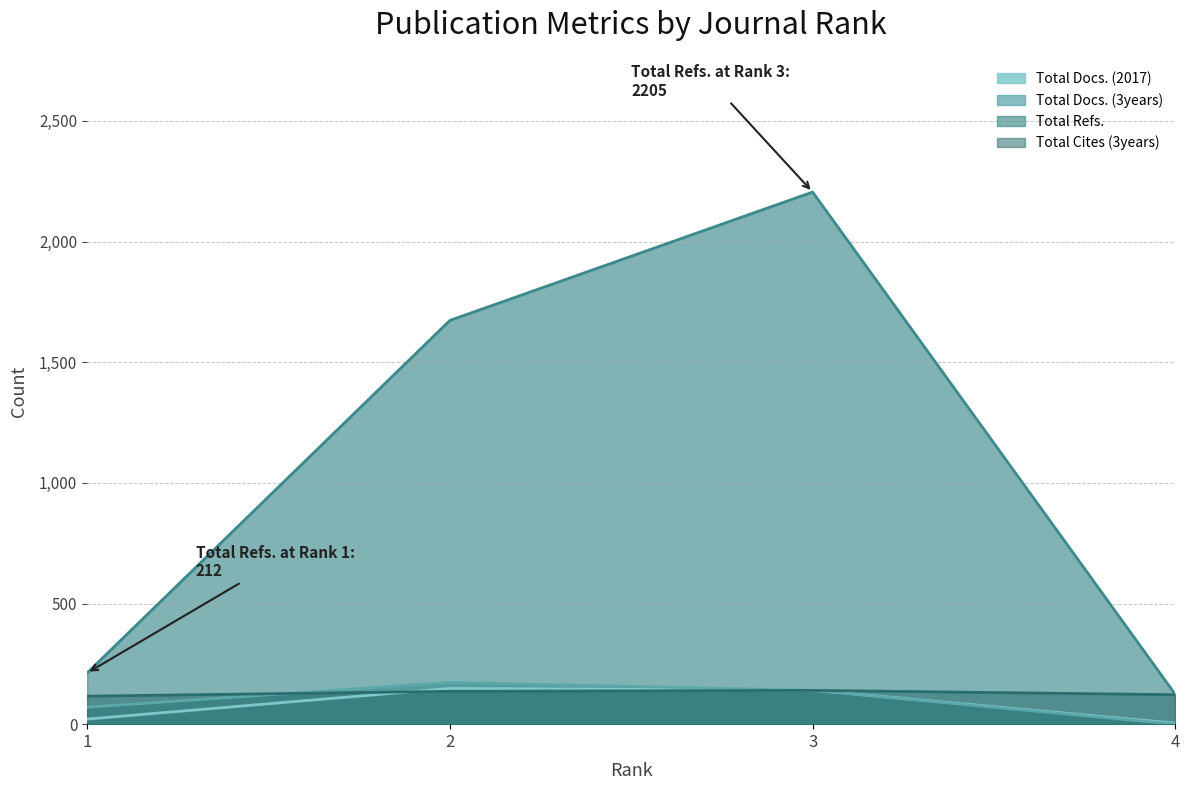

What is the average value of the Total Refs. series?

1053